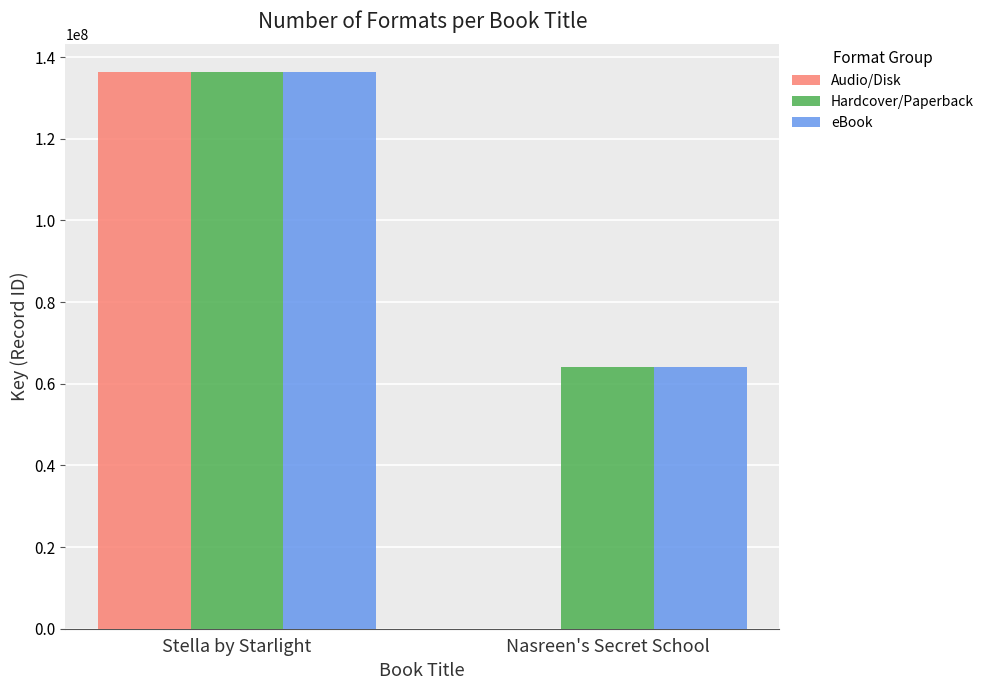

What is the maximum value shown in the chart?

136319476